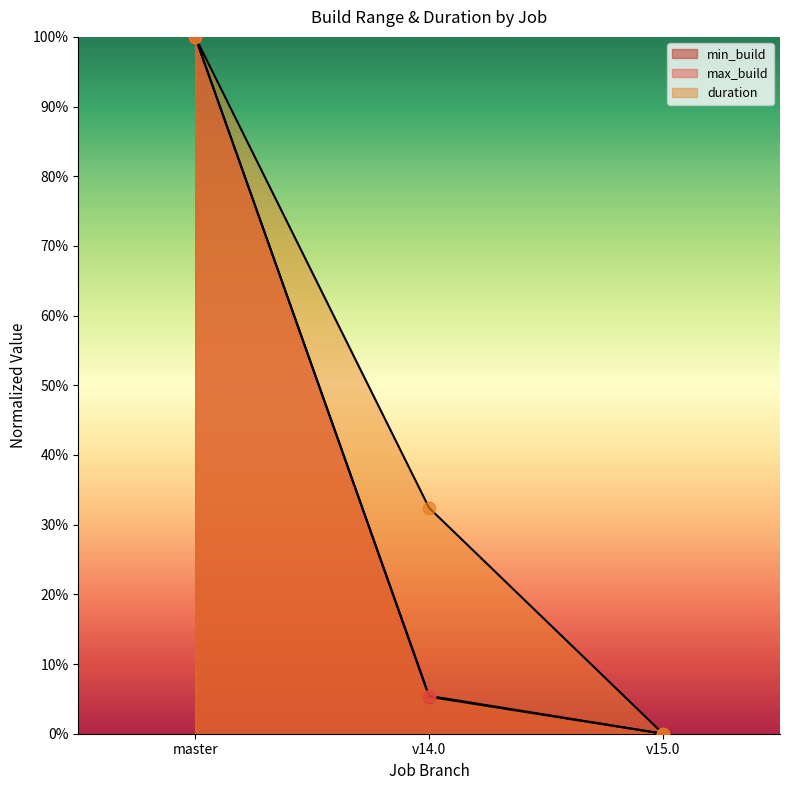

Which series reaches the maximum Y coordinate?

min_build